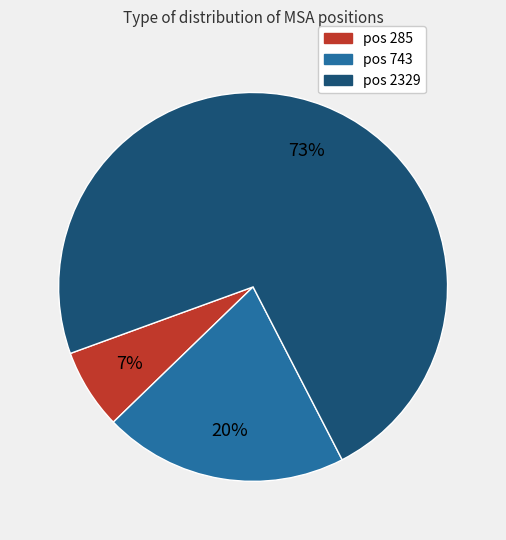

How many slices are in this pie chart?

3